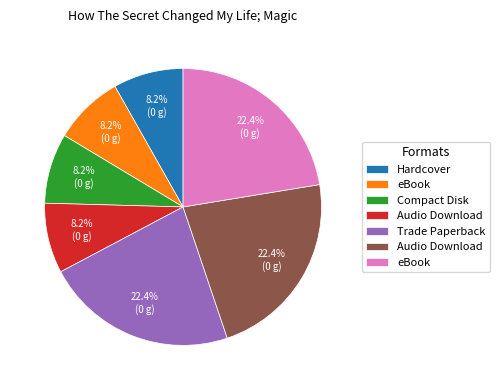

Is there any slice that represents more than half of the pie?

No